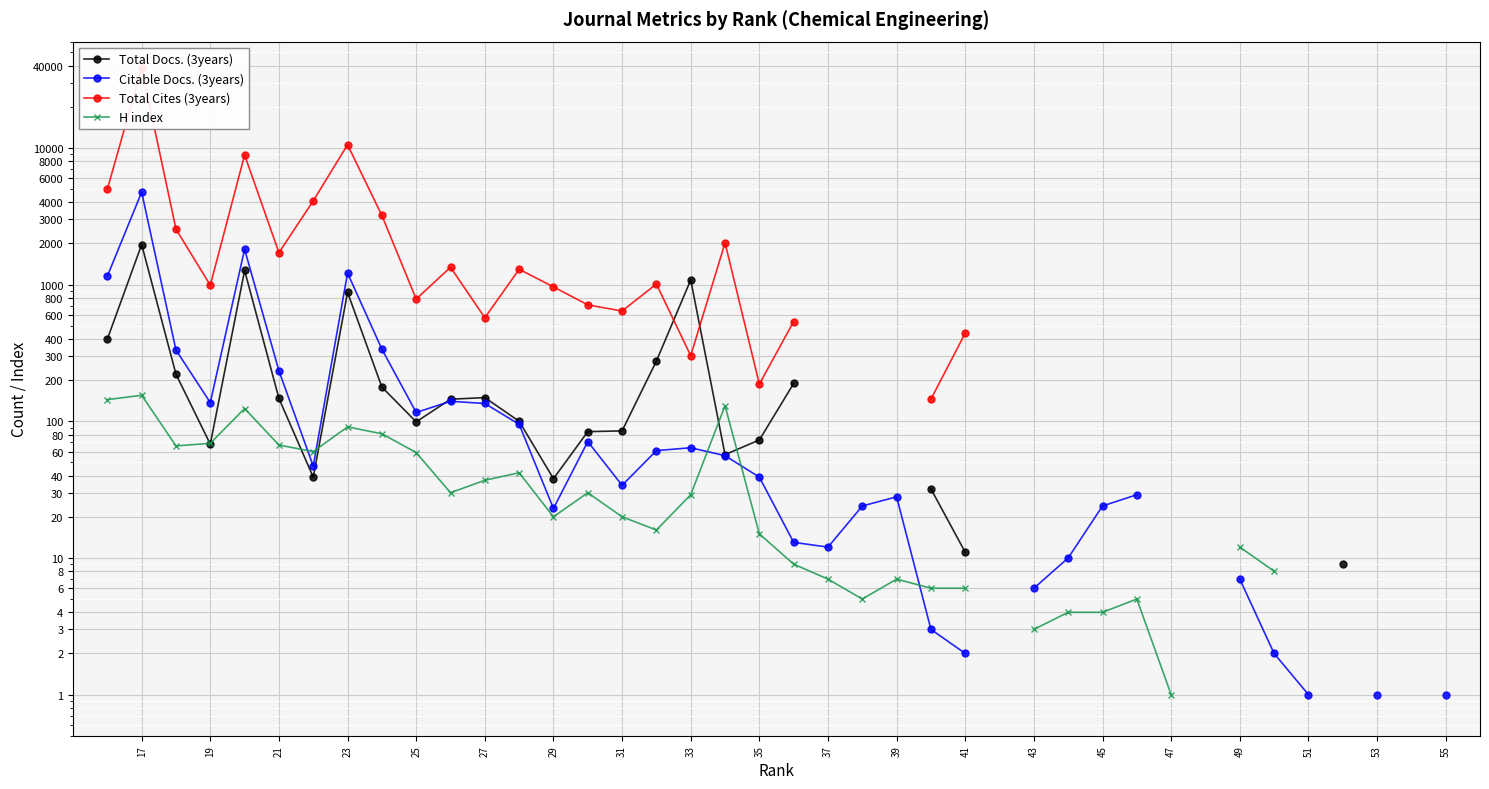

Which series changed the most between 51 and 39?

Citable Docs. (3years)